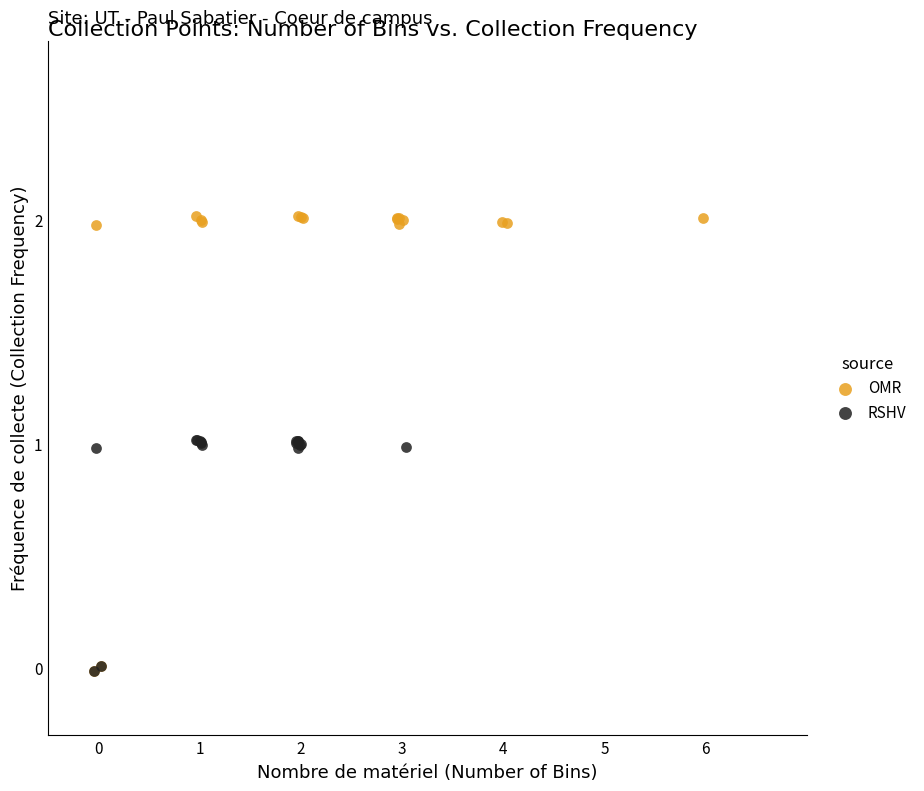

Which series has the widest spread of Y values?

OMR